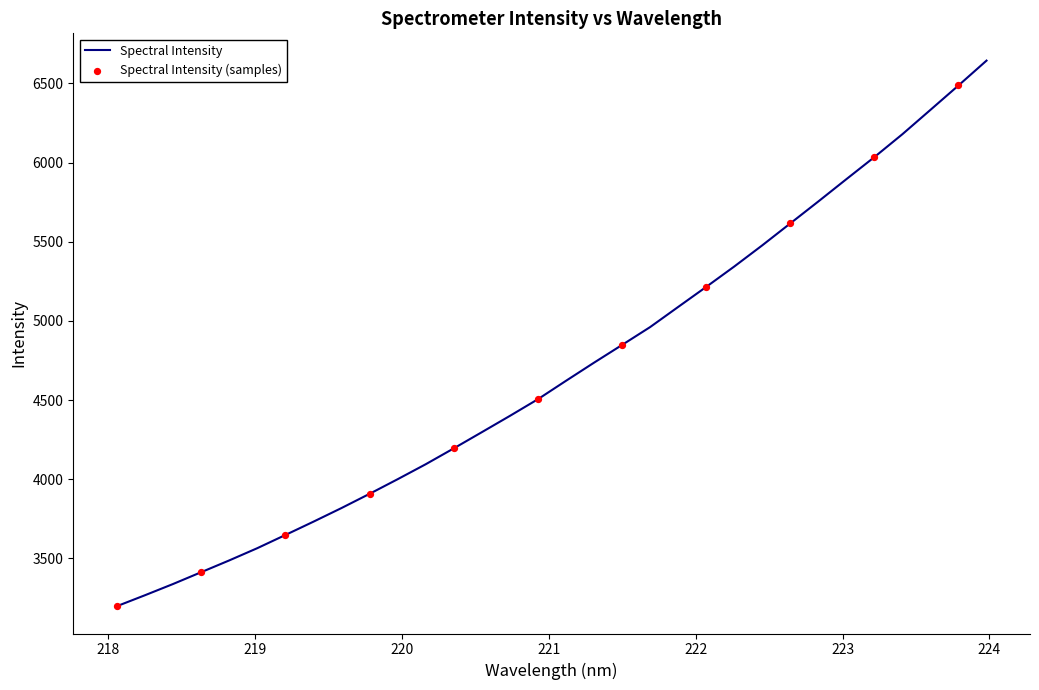

What is the maximum value shown in the chart?

6643.5